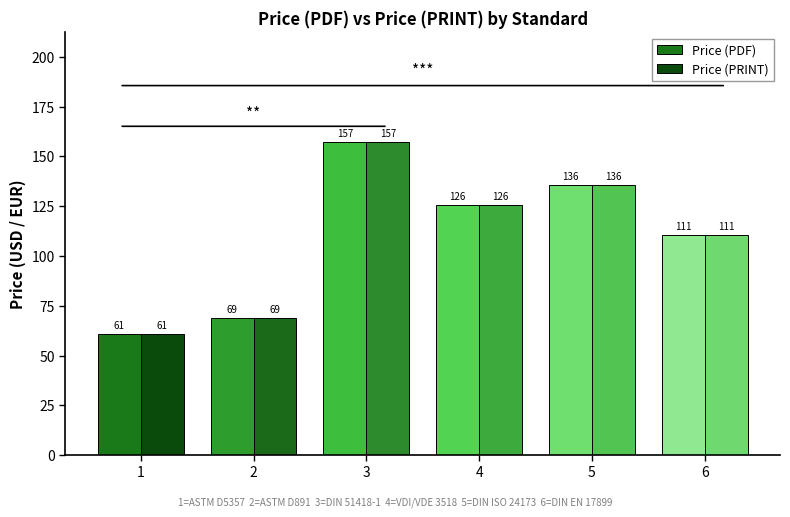

List the labels in order of Price (PRINT) value, largest first.

3, 5, 4, 6, 2, 1